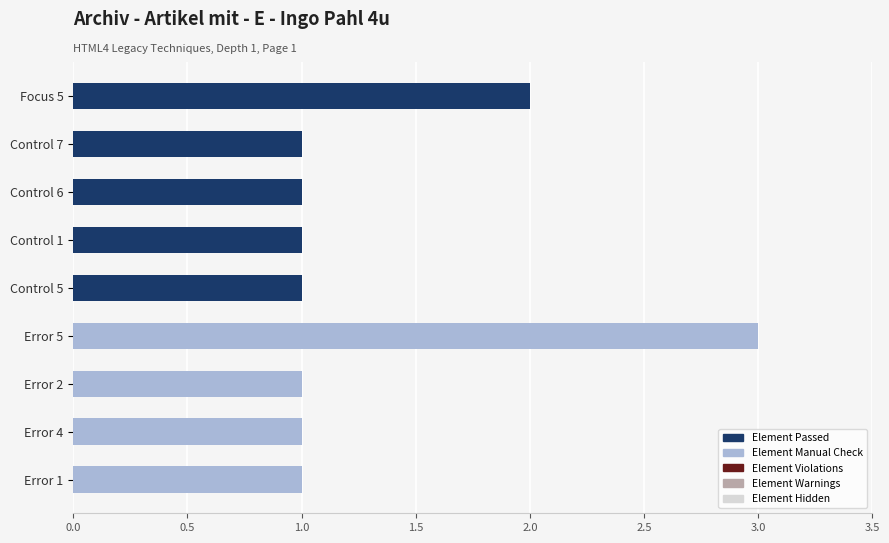

What is the sum of all Element Manual Check values?

6